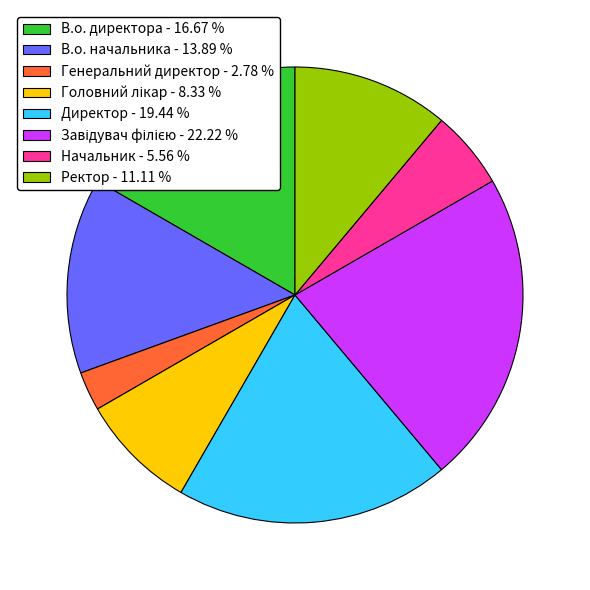

Is there any slice that represents more than half of the pie?

No